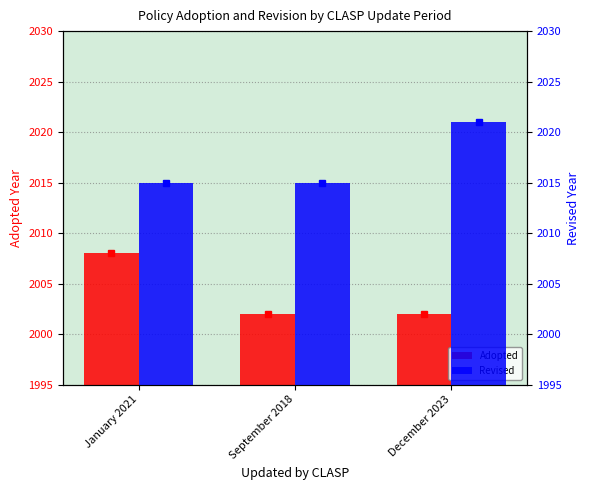

Reading left to right, what are all the values shown in this chart?

Adopted: 2008	2002	2002
Revised: 2015	2015	2021